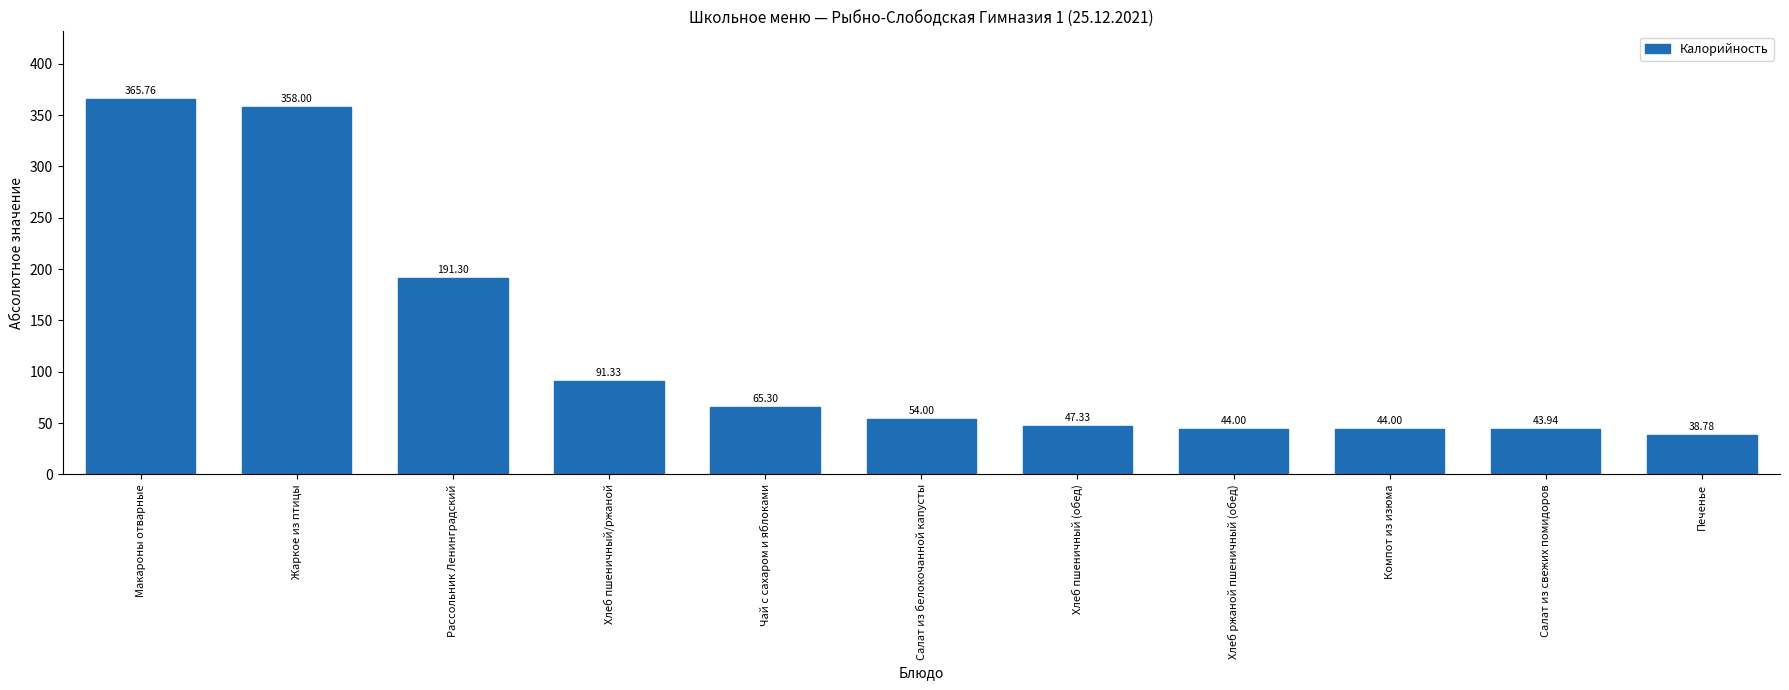

How many distinct data groups are displayed?

1